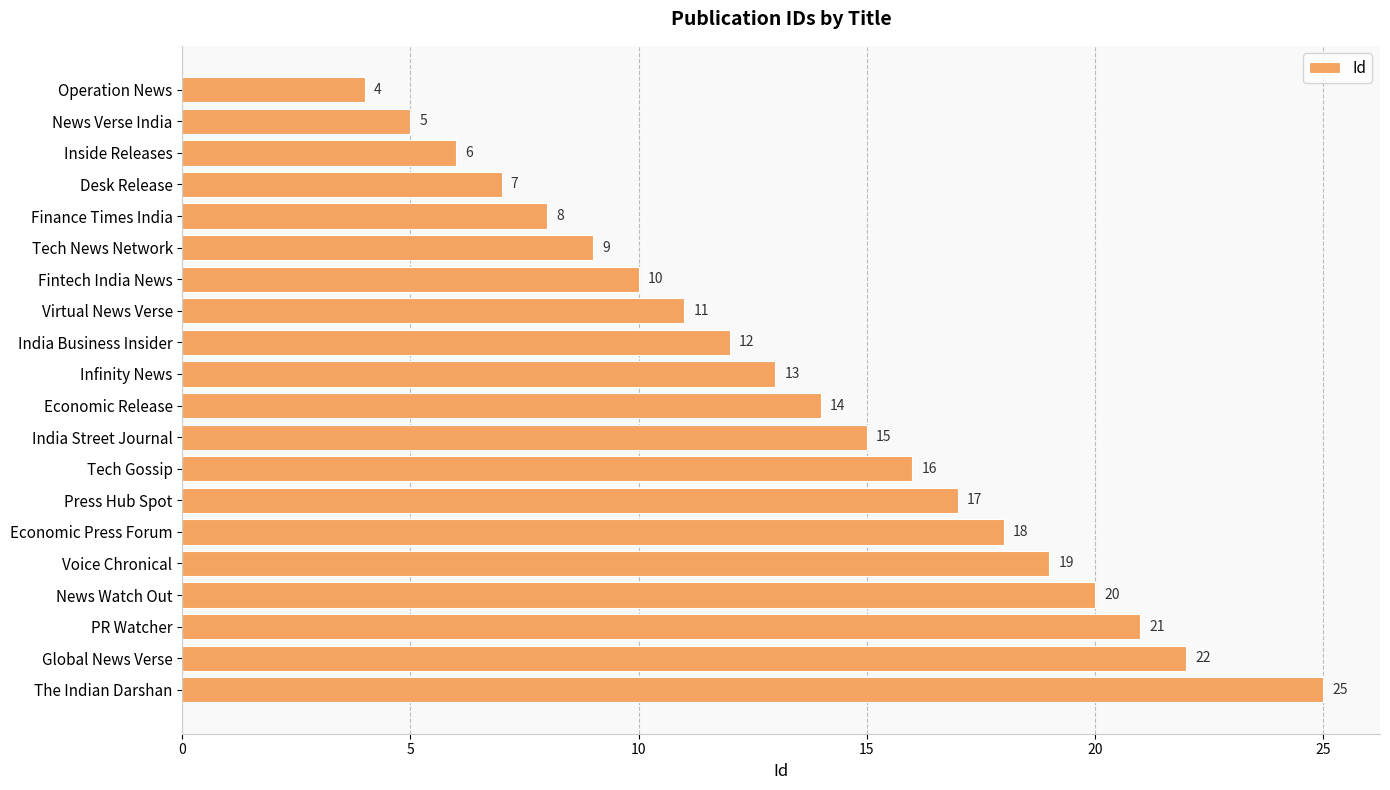

Reading top to bottom, extract all data points from this chart.

4	5	6	7	8	9	10	11	12	13	14	15	16	17	18	19	20	21	22	25